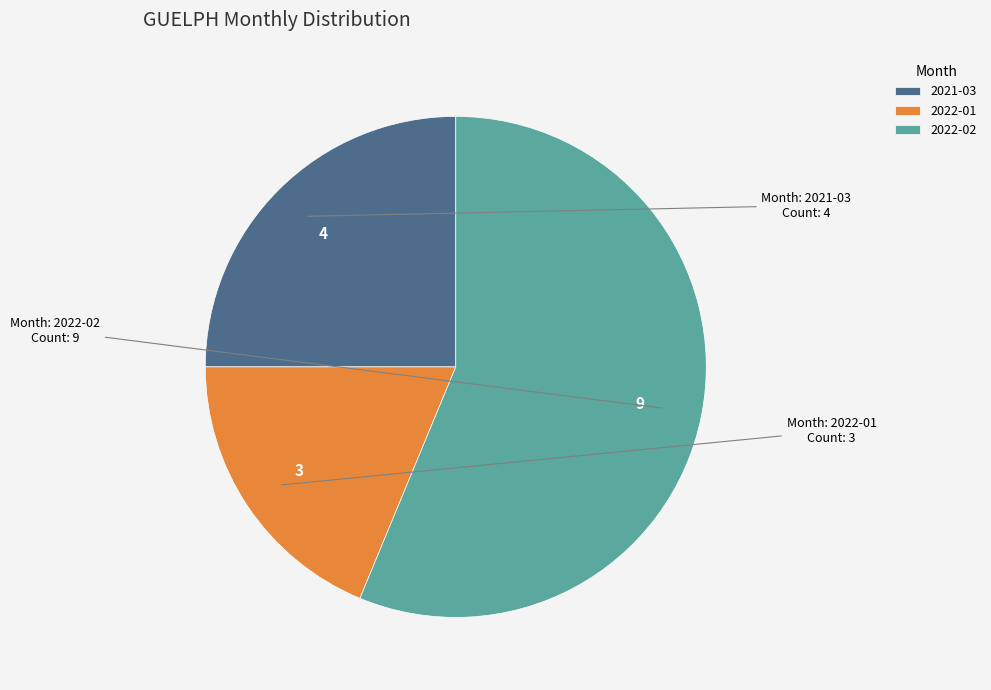

Combined, do 2022-02 and 2022-01 account for over 50%?

Yes